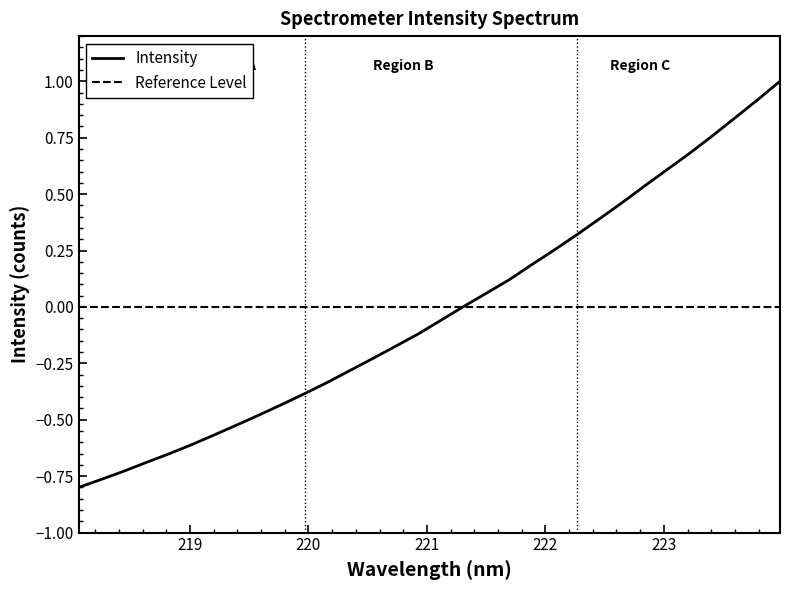

What is the difference between the maximum and second lowest values?

1.8